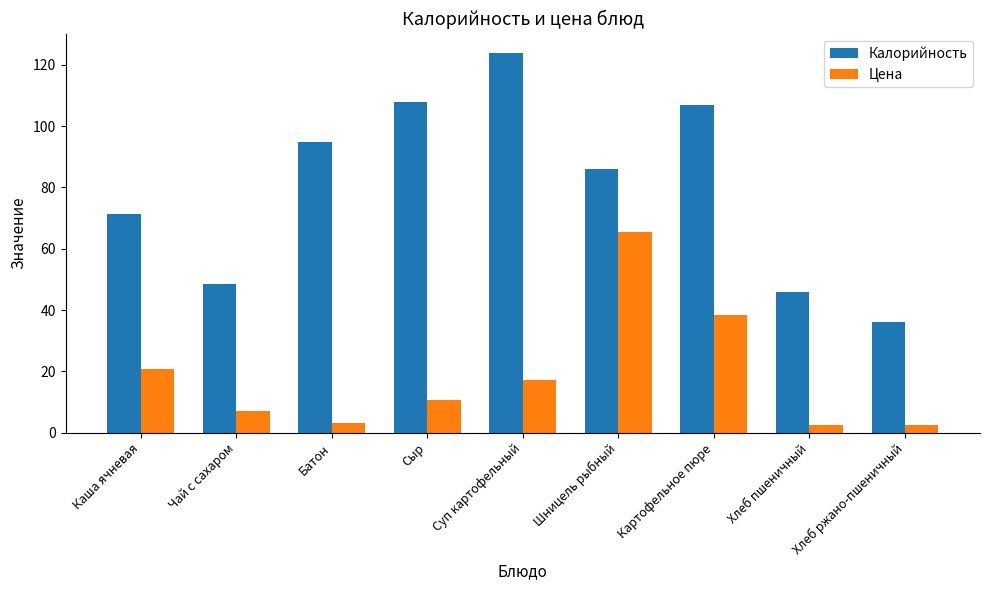

List the series in order of their peak value, lowest first.

Цена, Калорийность